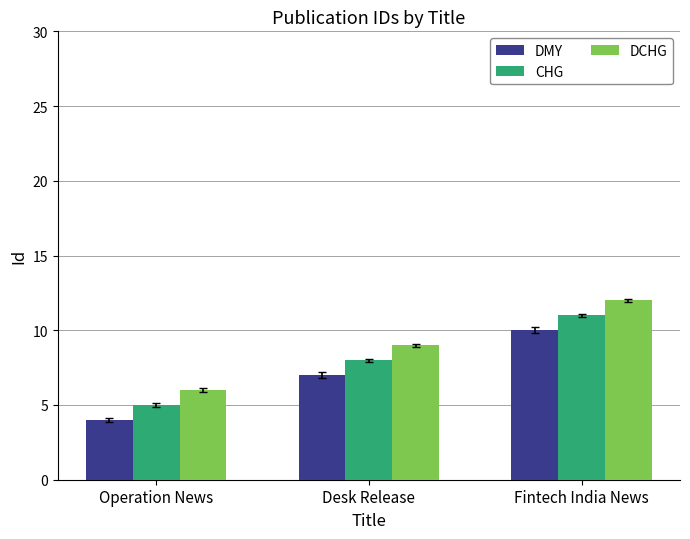

How many data points does each series have?

3